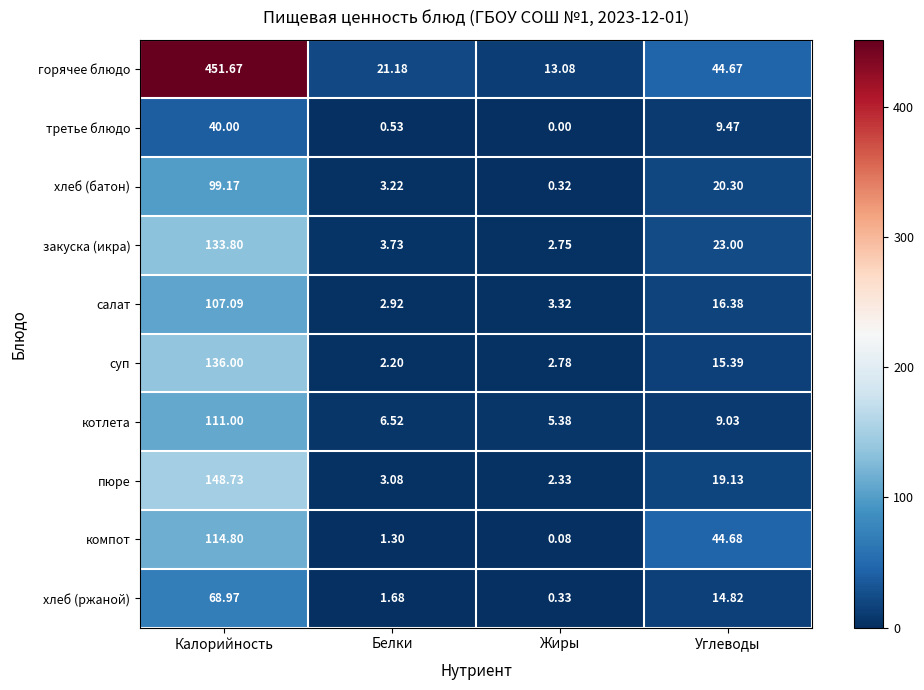

At which label is компот closest to 57?

Углеводы